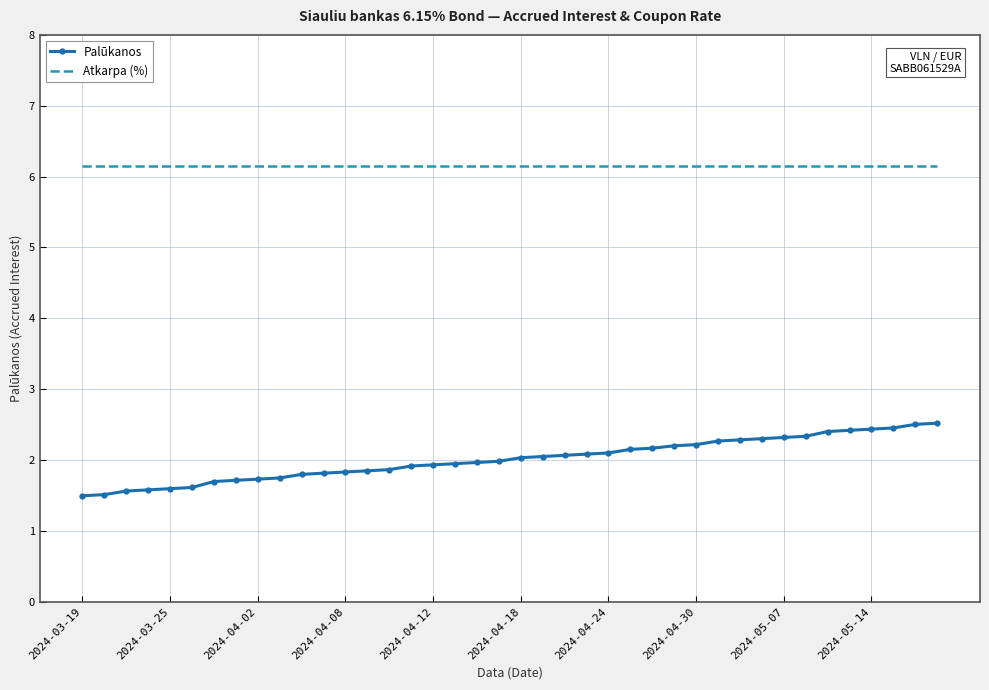

List the series in order of their peak value, highest first.

Atkarpa (%), Palūkanos